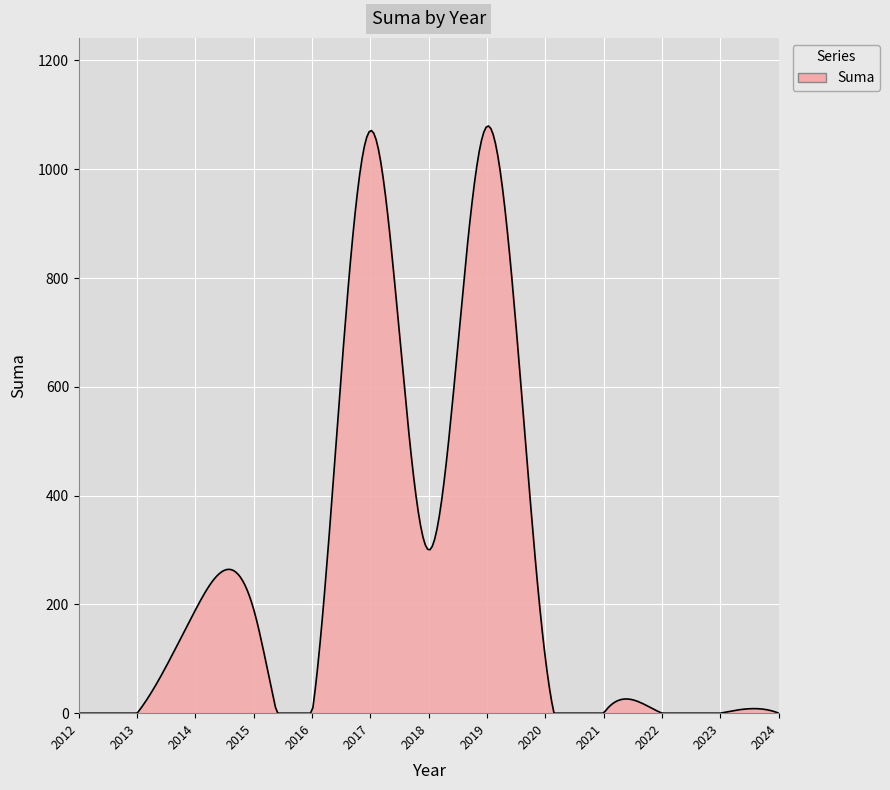

Does the chart display data point markers on the line(s)?

No